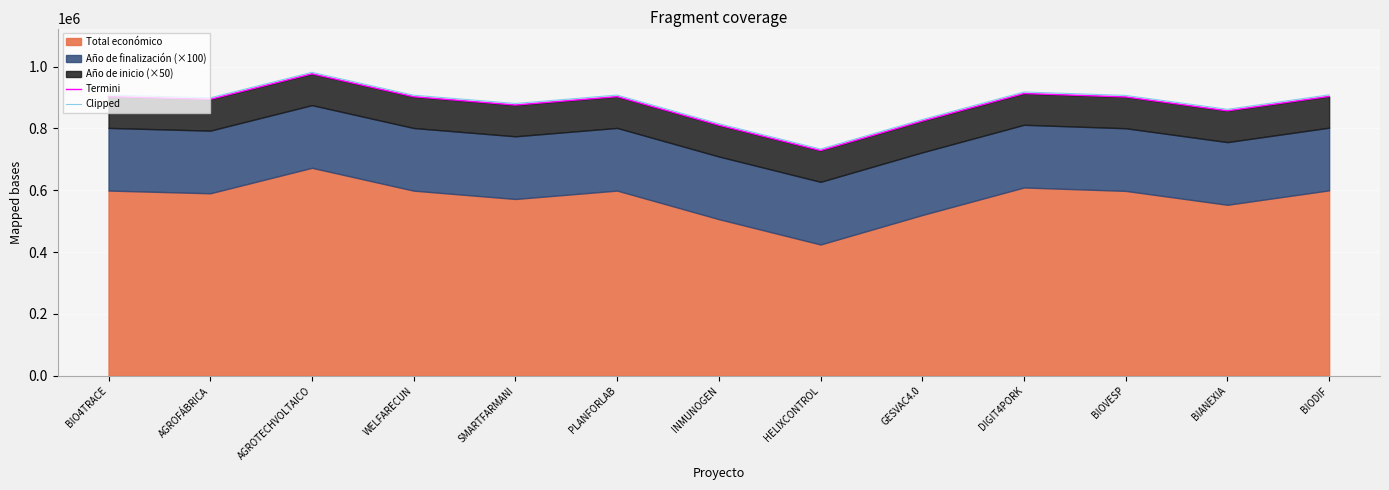

The Clipped series shows 908827 at BIODIF. True or false?

True